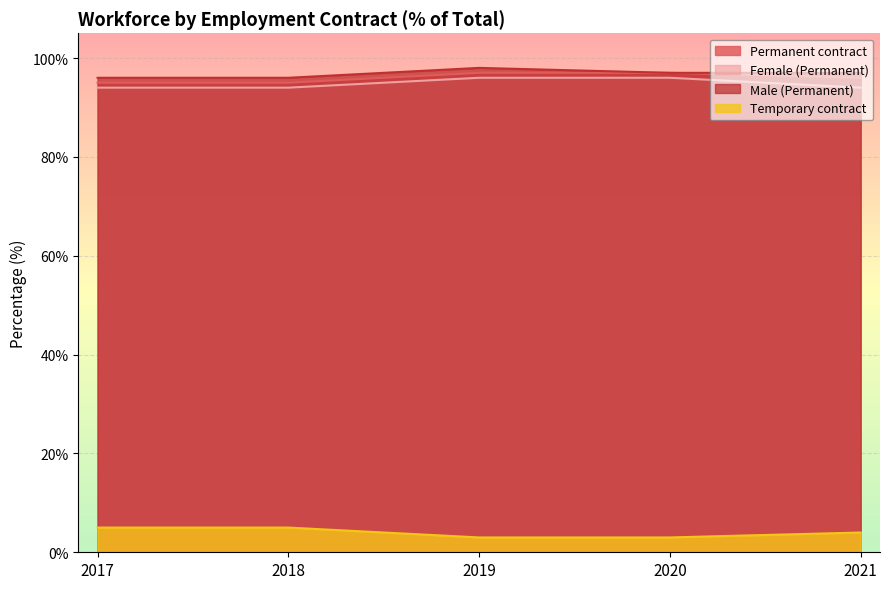

Where does the Male (Permanent) series first go above 97?

2019